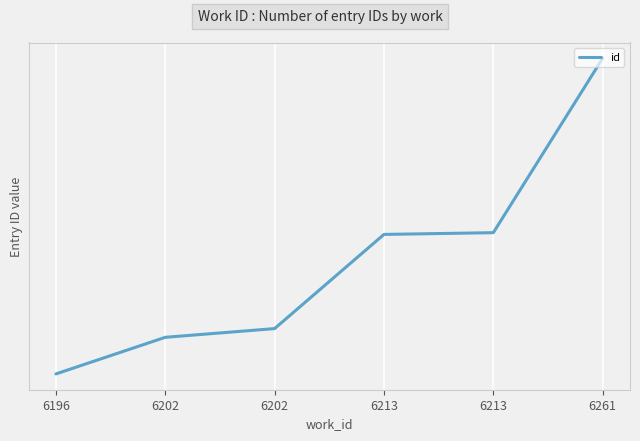

Does the chart display data point markers on the line(s)?

No